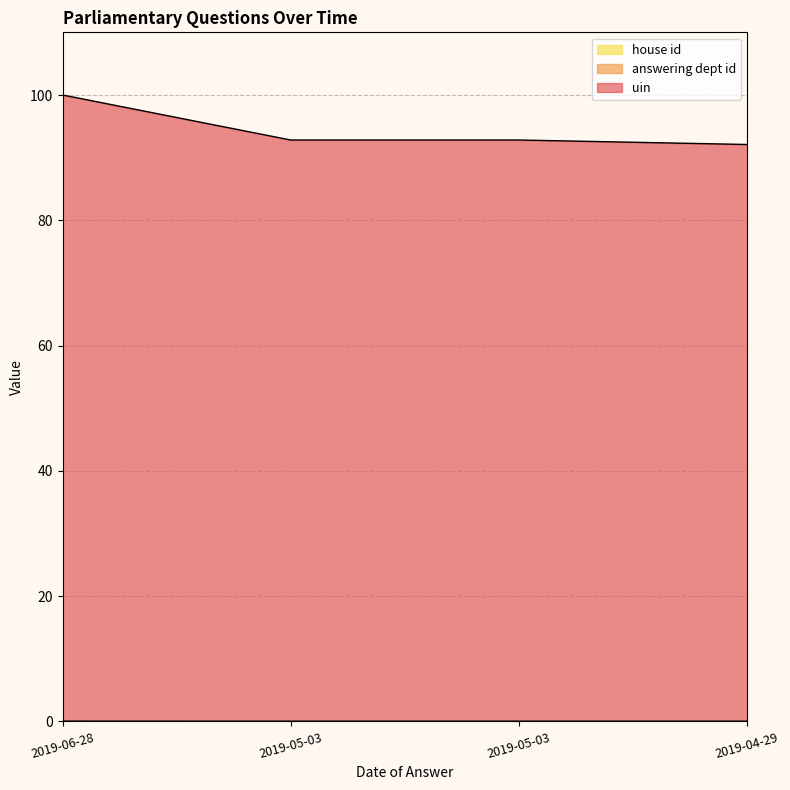

True or false: answering dept id and uin intersect in this chart.

False